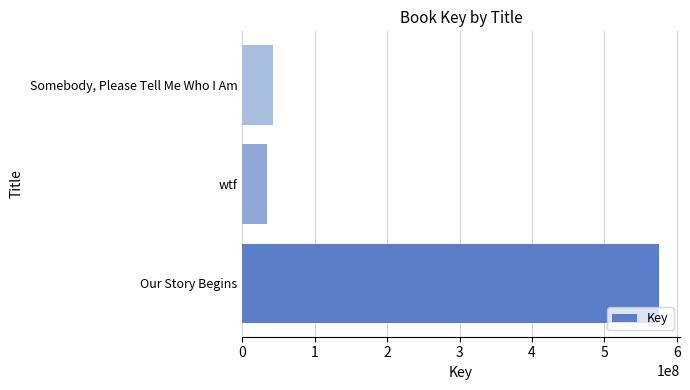

Rank the categories by value from lowest to highest.

wtf, Somebody, Please Tell Me Who I Am, Our Story Begins